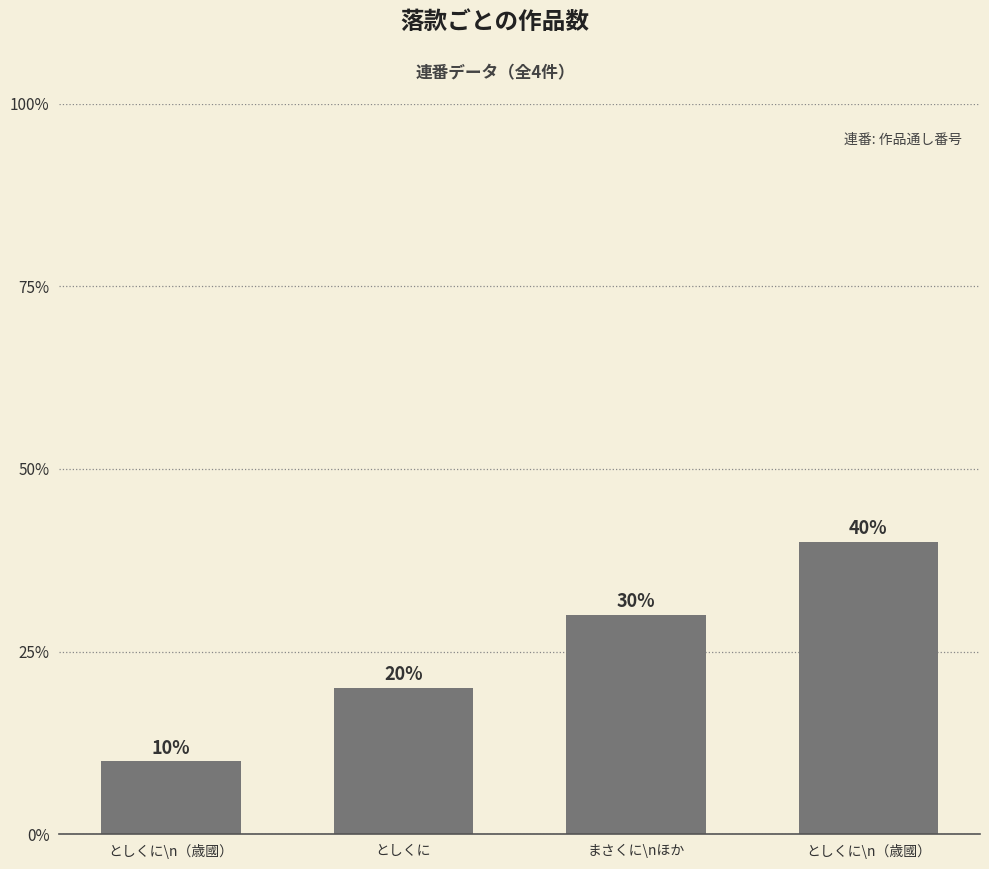

How many data points are above 3?

1